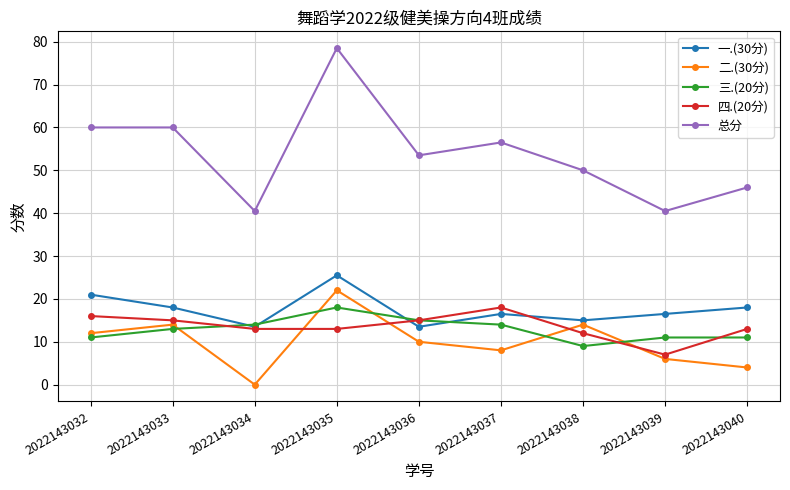

Count the number of data series in this chart.

5